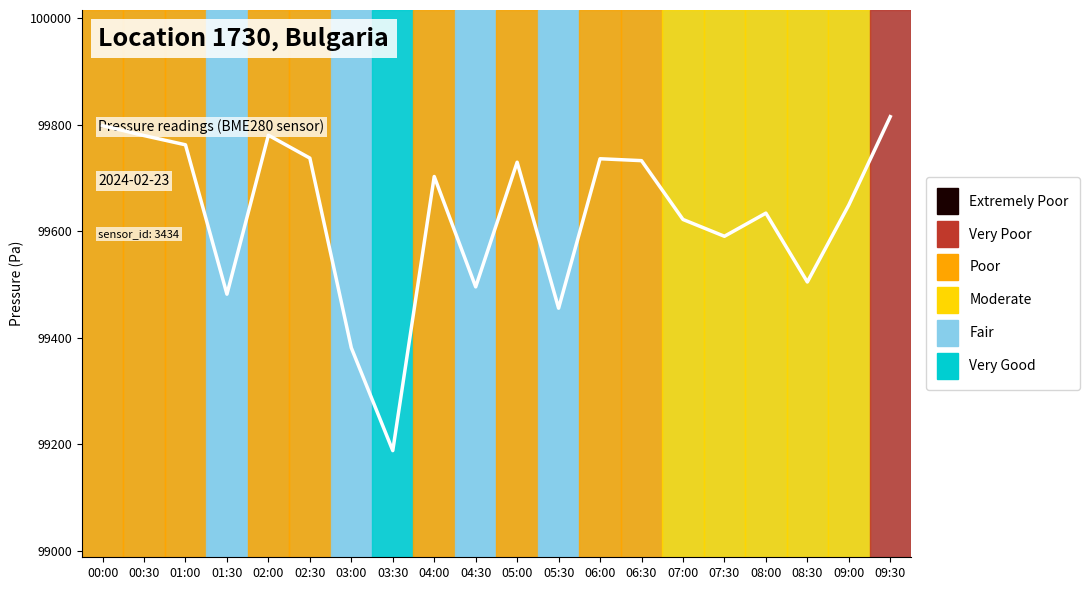

Where is the first local maximum?

02:00